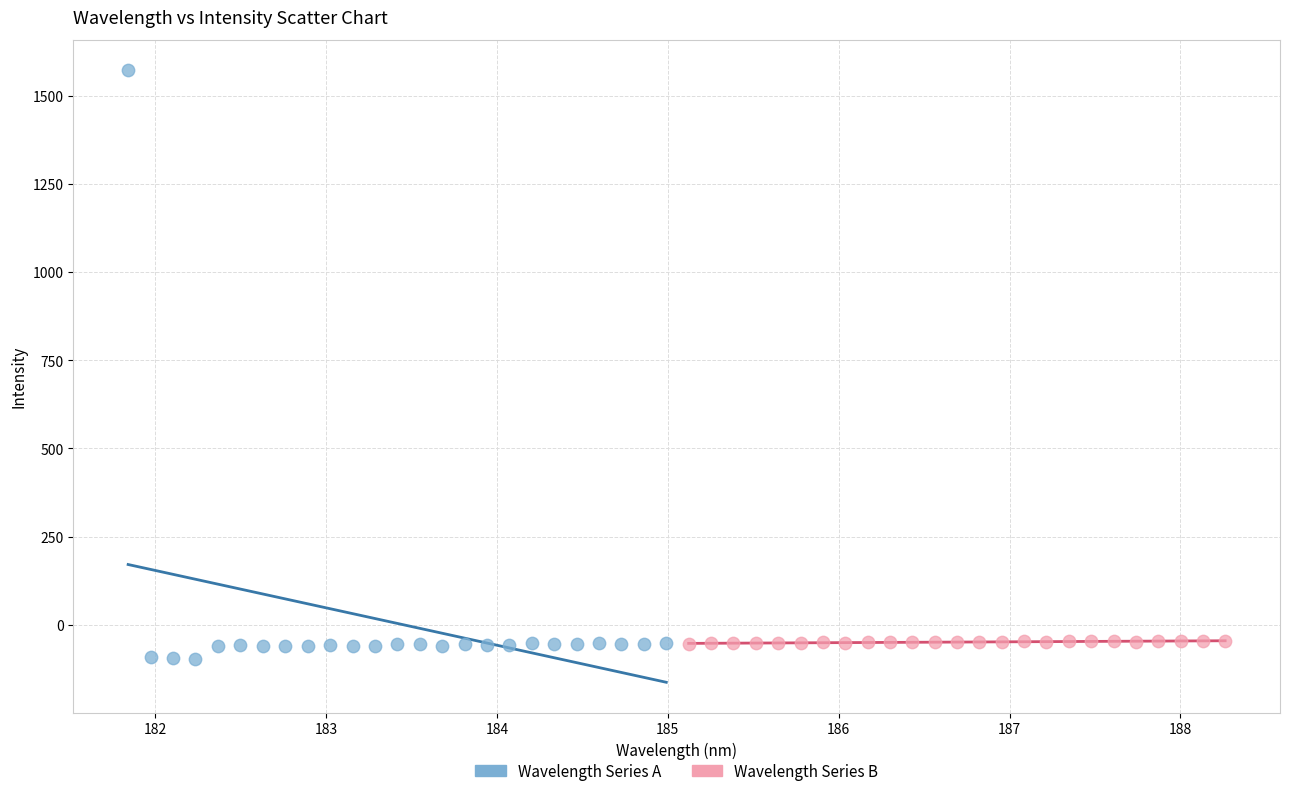

Which series contains the highest Y value?

Wavelength Series A